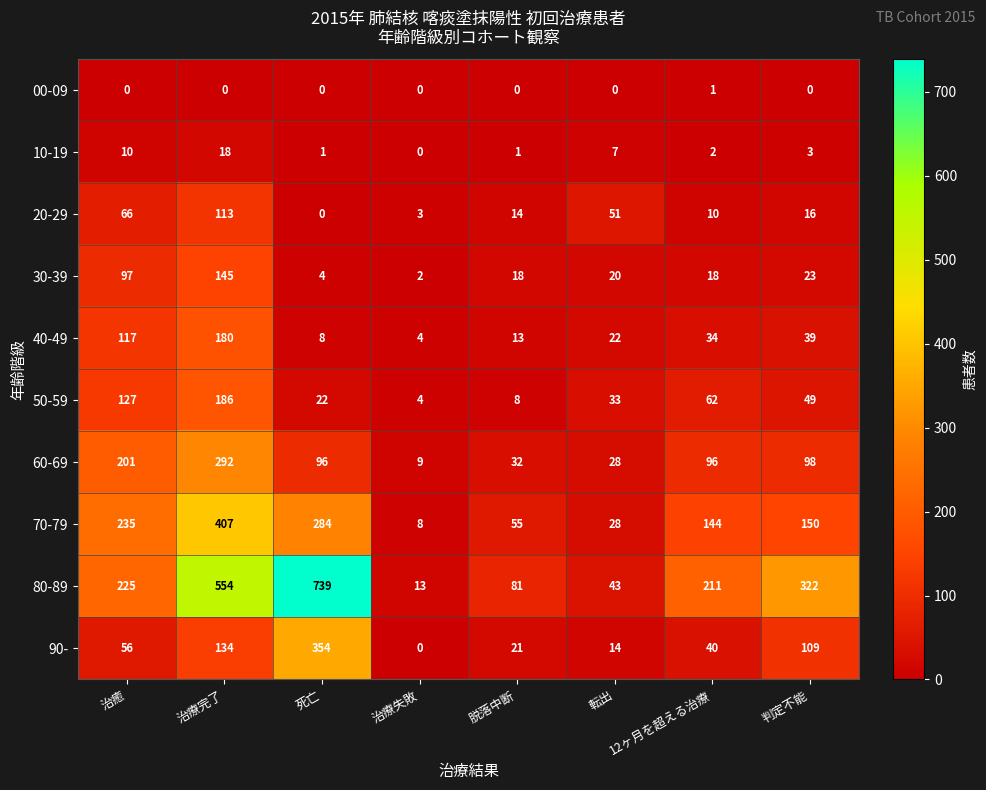

At which label is 90- closest to 177?

治療完了